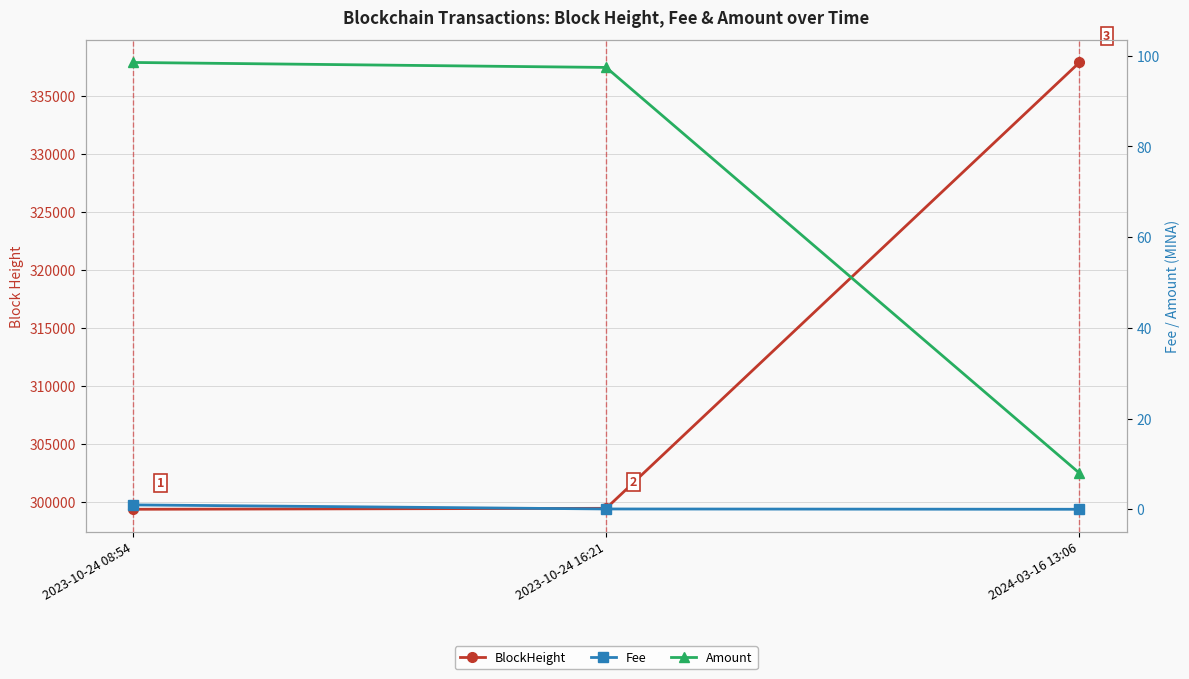

Reading right to left, extract all data points from this chart.

BlockHeight: 337901.0	299476.0	299394.0
Fee: 0.0	0.1	1.0
Amount: 8.0	97.4	98.5